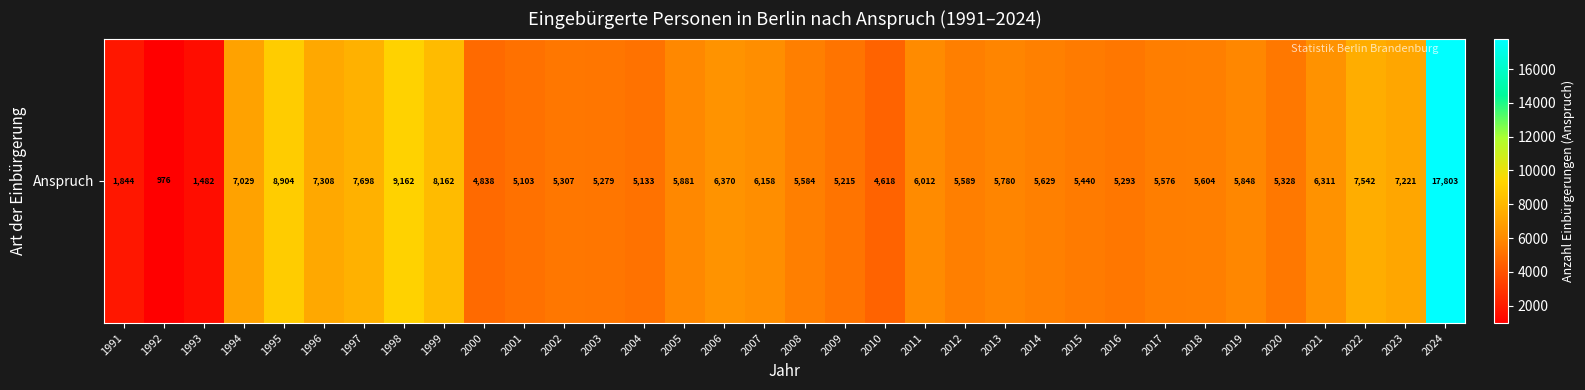

Rank the categories by value from lowest to highest.

1992, 1993, 1991, 2010, 2000, 2001, 2004, 2009, 2003, 2016, 2002, 2020, 2015, 2017, 2008, 2012, 2018, 2014, 2013, 2019, 2005, 2011, 2007, 2021, 2006, 1994, 2023, 1996, 2022, 1997, 1999, 1995, 1998, 2024